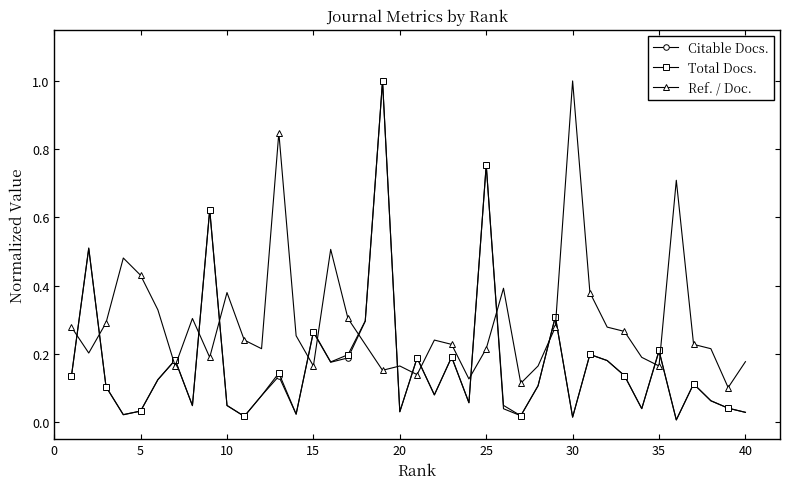

Which series has the largest range (max minus min)?

Total Docs.